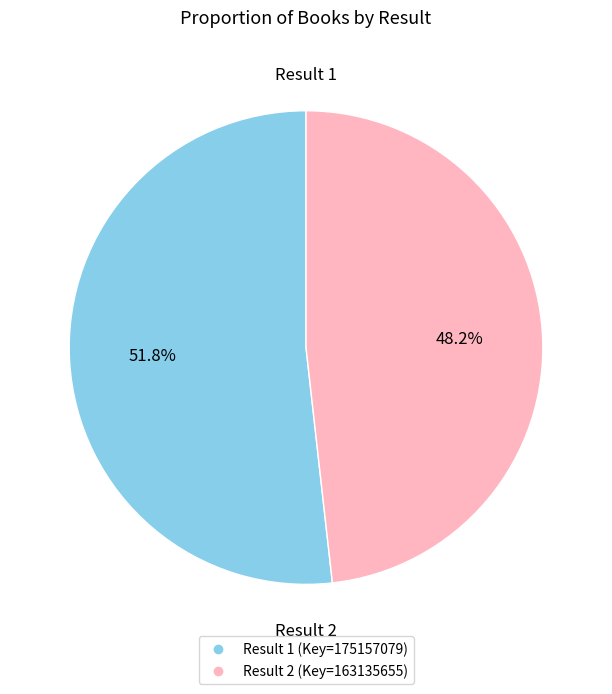

To the nearest percent, what is the average slice percentage?

50%